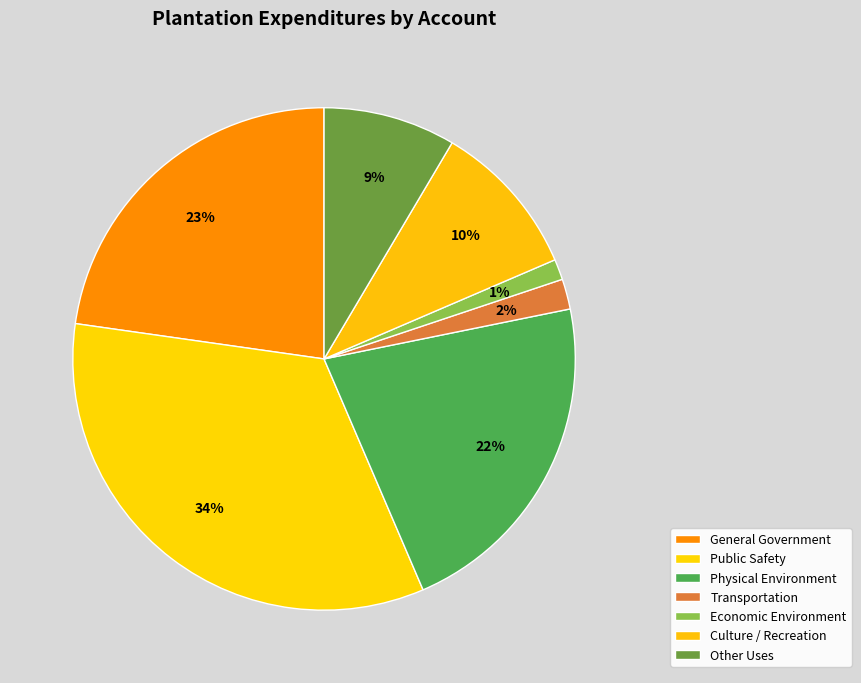

What is the largest slice in the pie chart?

Public Safety